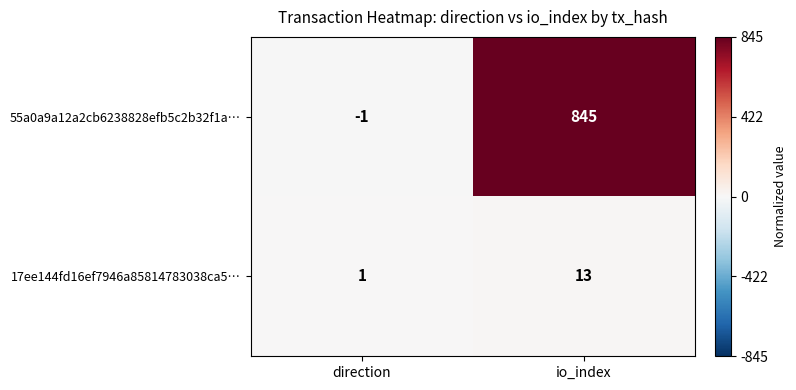

Rank the series at io_index from highest to lowest value.

55a0a9a12a2cb6238828efb5c2b32f1a…, 17ee144fd16ef7946a85814783038ca5…